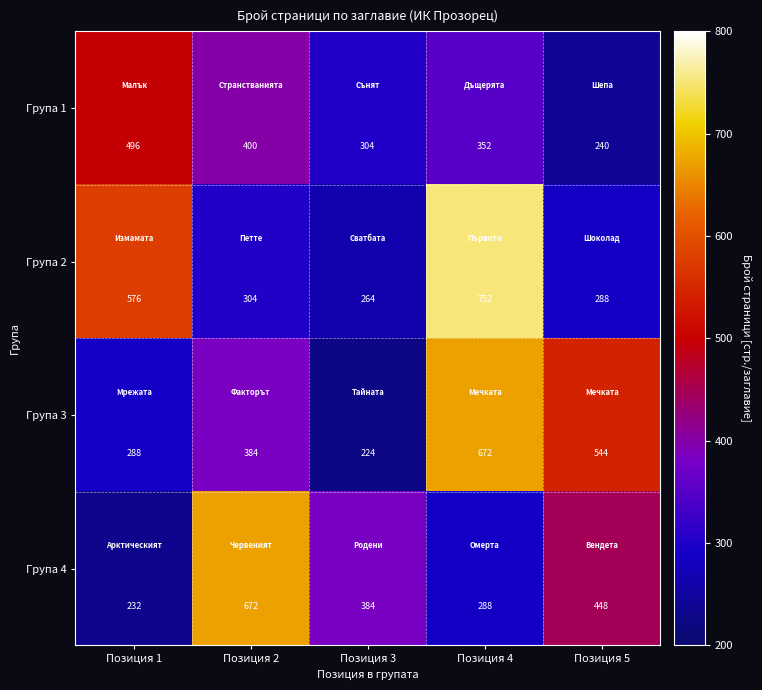

Reading left to right, extract all data points from this chart.

Група 1: 496	400	304	352	240
Група 2: 576	304	264	752	288
Група 3: 288	384	224	672	544
Група 4: 232	672	384	288	448